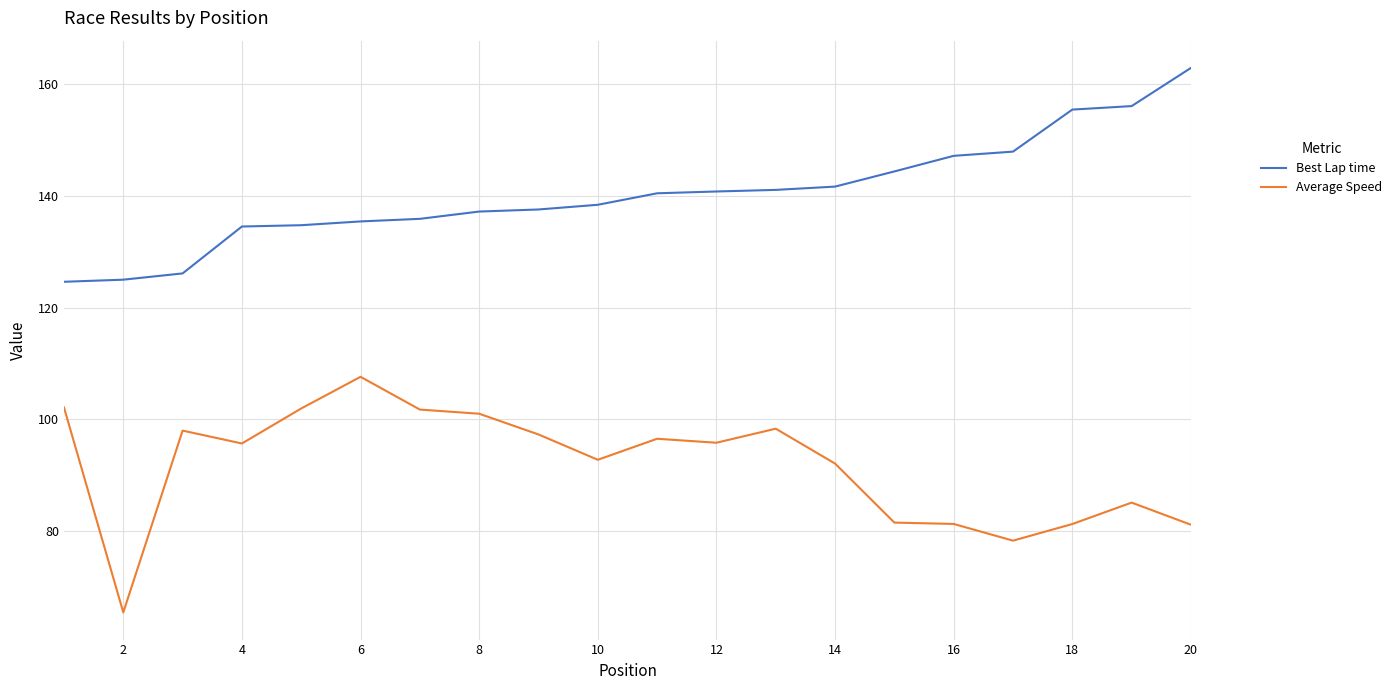

True or false: Average Speed and Best Lap time intersect in this chart.

False